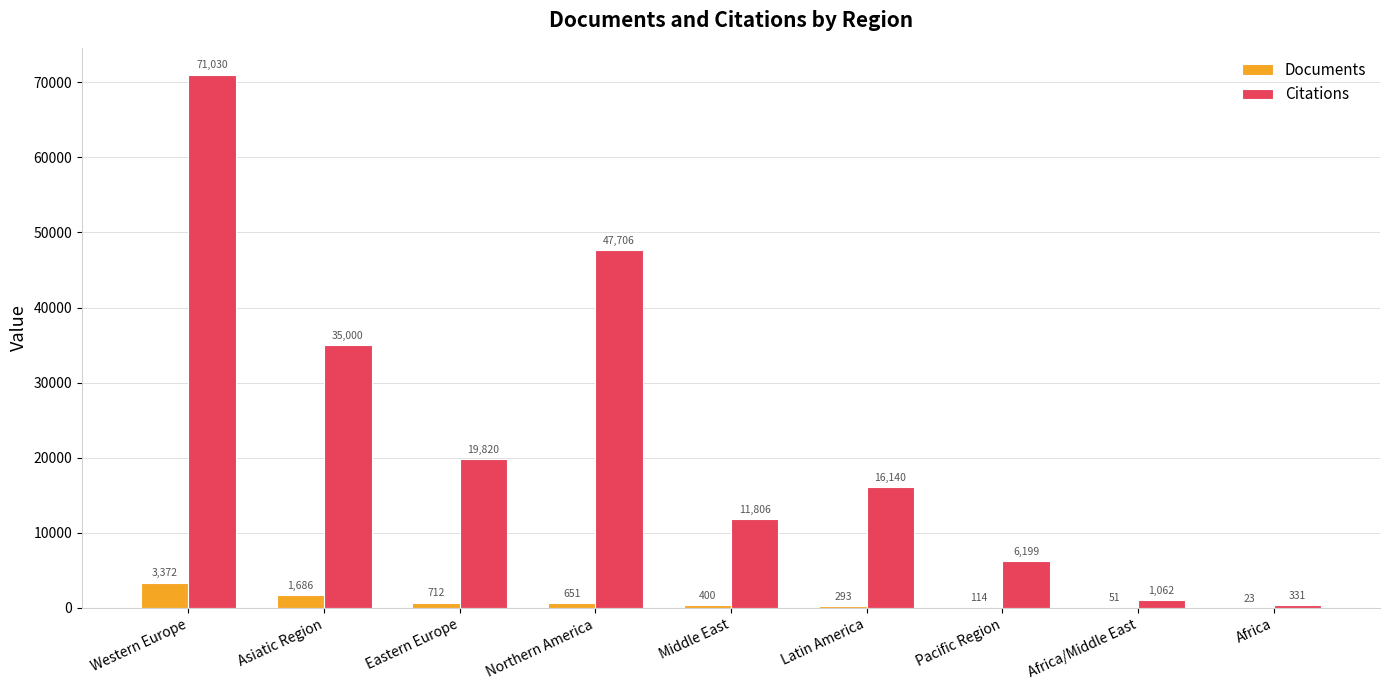

What is the total value across all series at Africa?

354